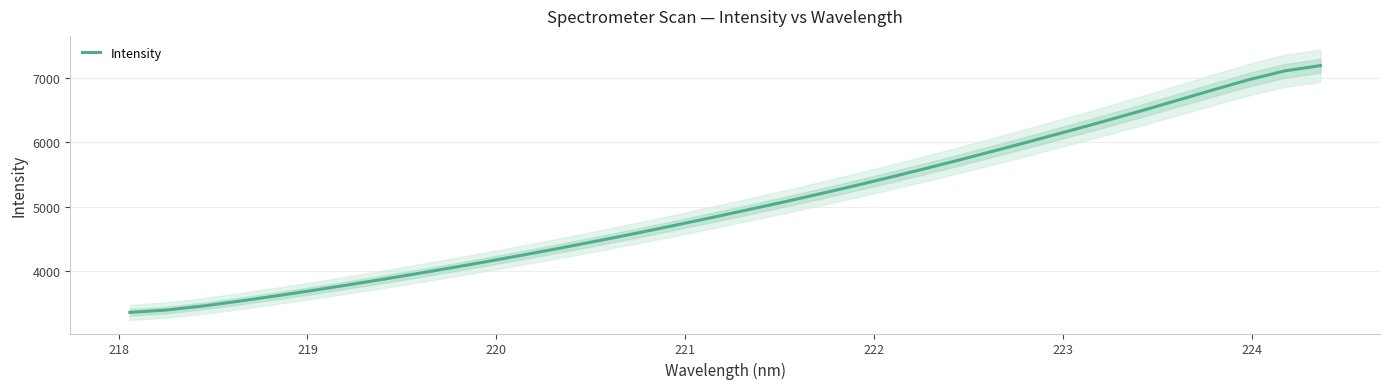

What is the sum of all values?

170939.8